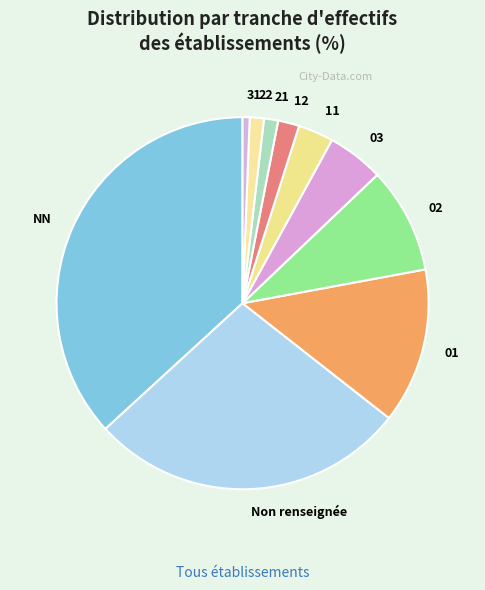

What is the smallest slice in the pie chart?

31